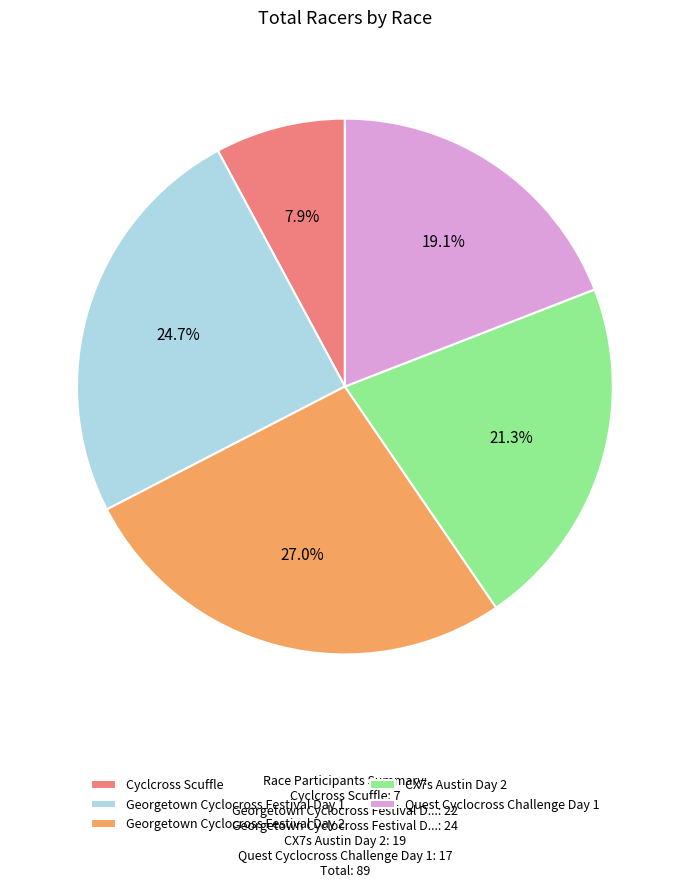

To the nearest percent, what is the difference between the largest and smallest slice percentages?

19%